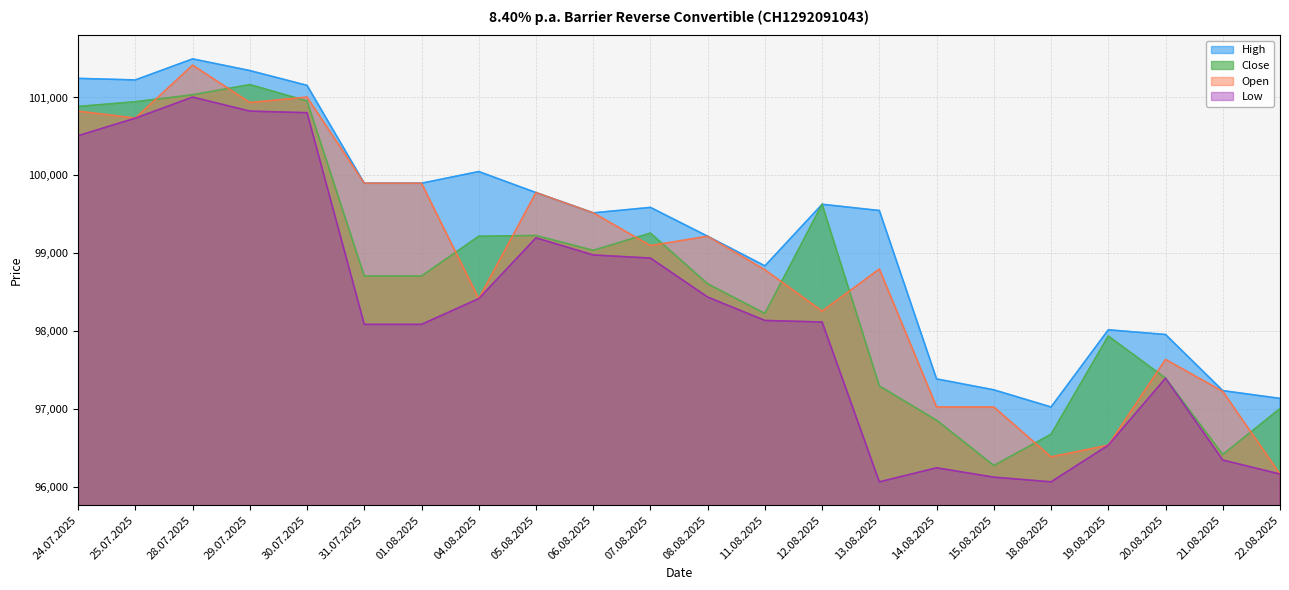

List the series in order of their peak value, lowest first.

Low, Close, Open, High